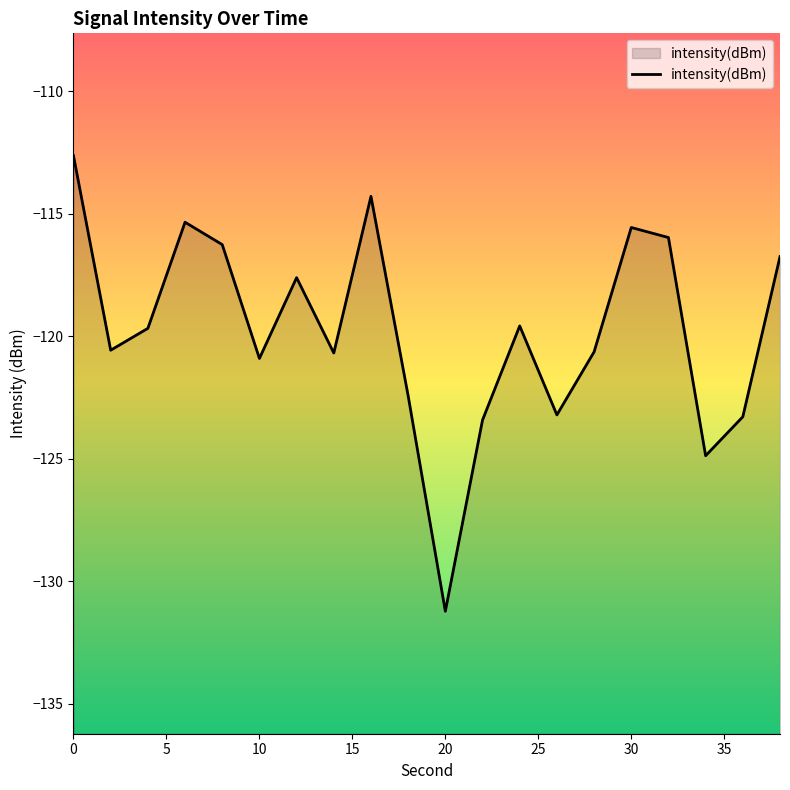

What is the sum of all values?

-2395.0